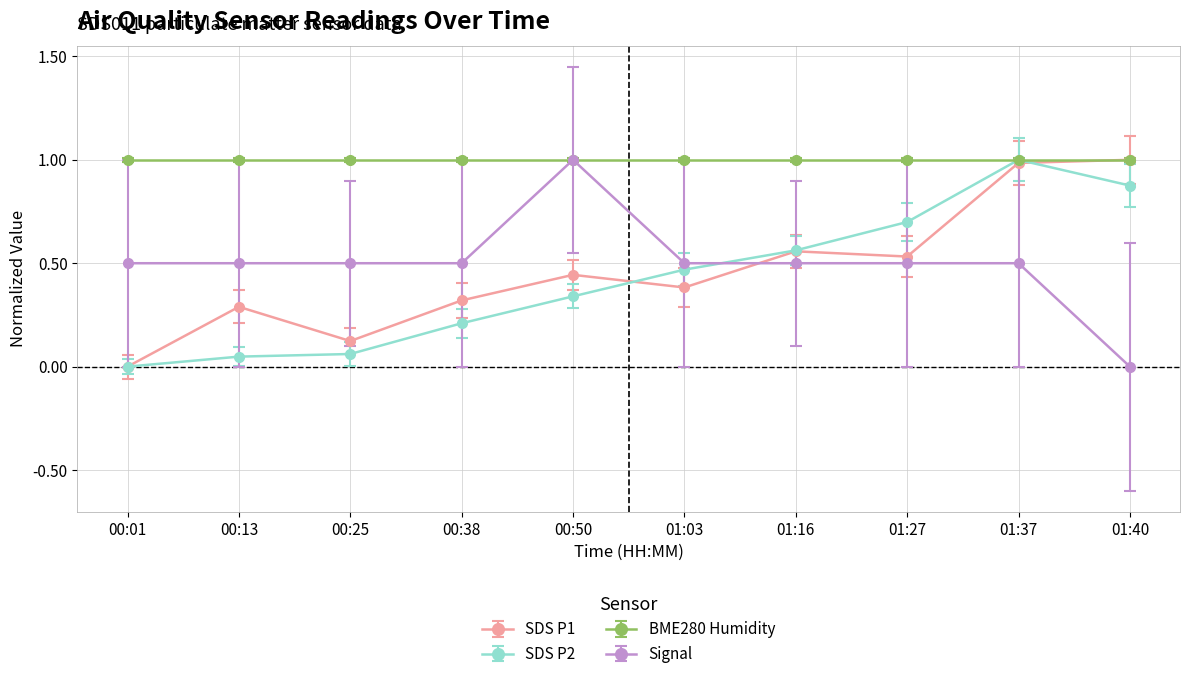

What is the spread (max minus min) of values at 00:13?

1.0